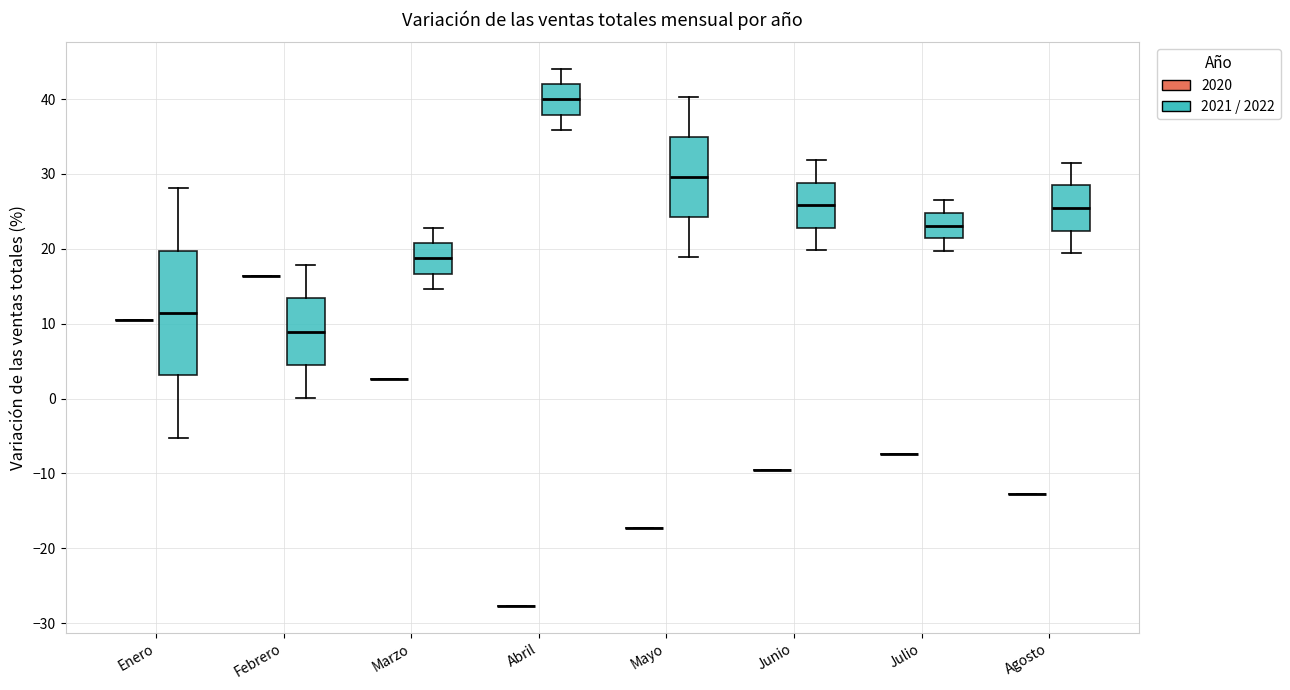

Which box is the tallest, from its lower edge to its upper edge?

Enero (2021 / 2022)